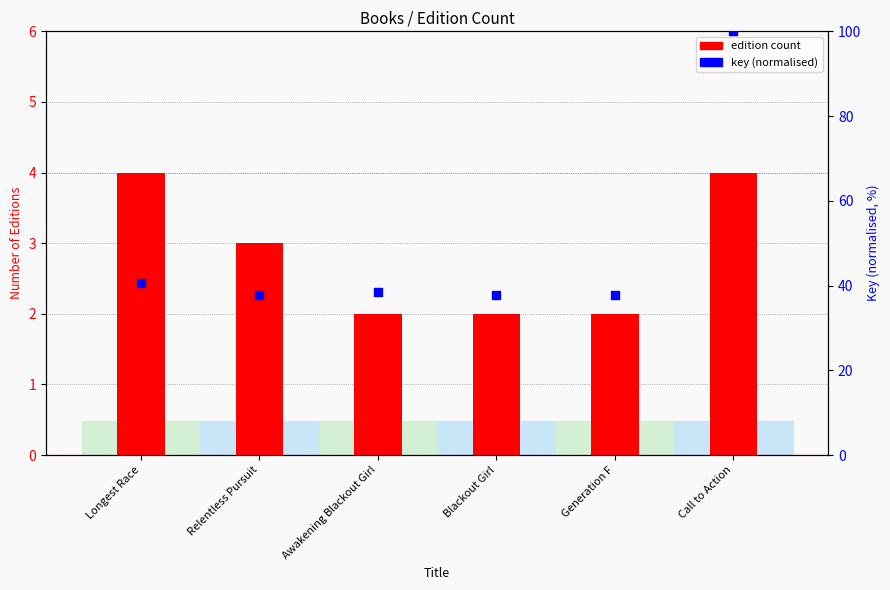

Which series has the widest spread of Y values?

key (normalised)